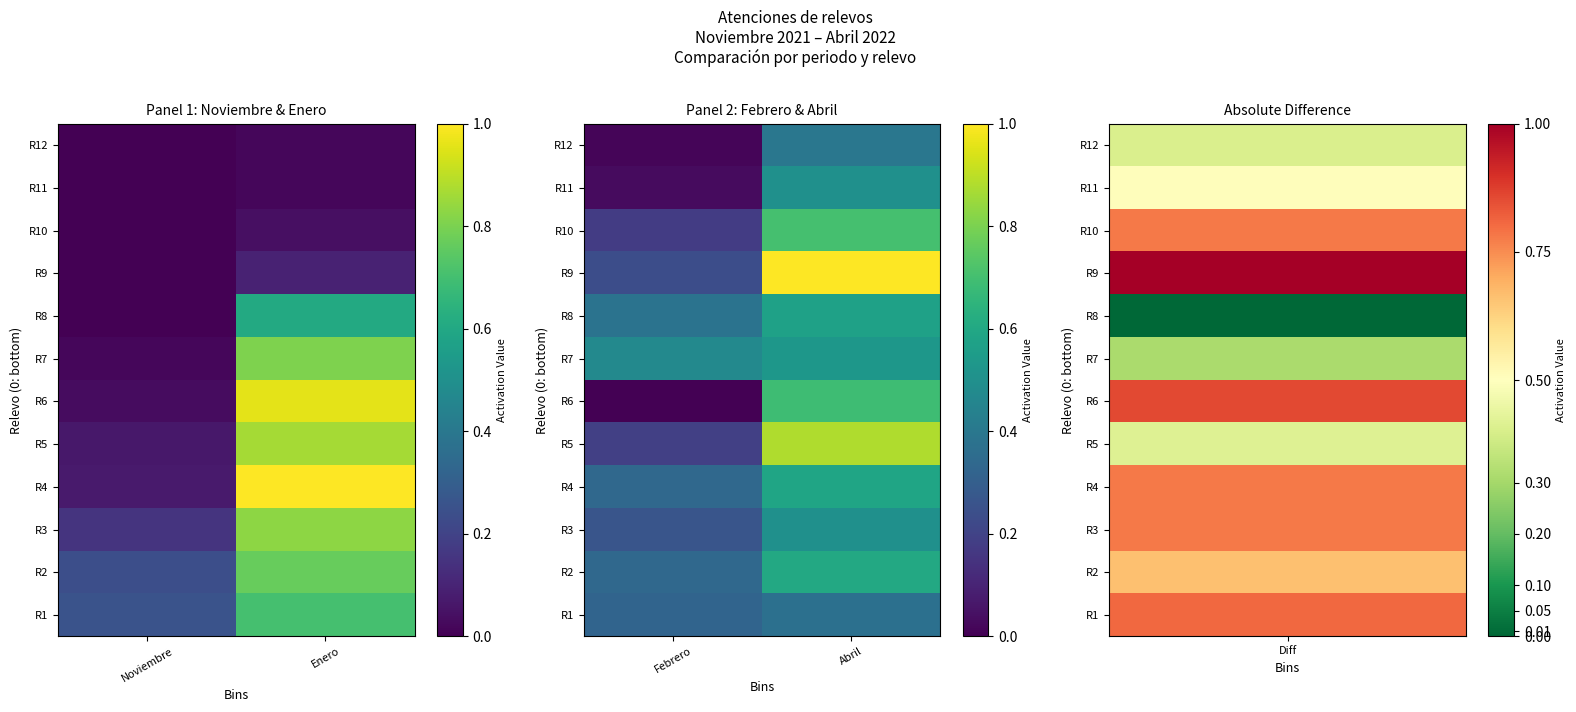

The R2 series shows 1.1 at Abril. True or false?

False